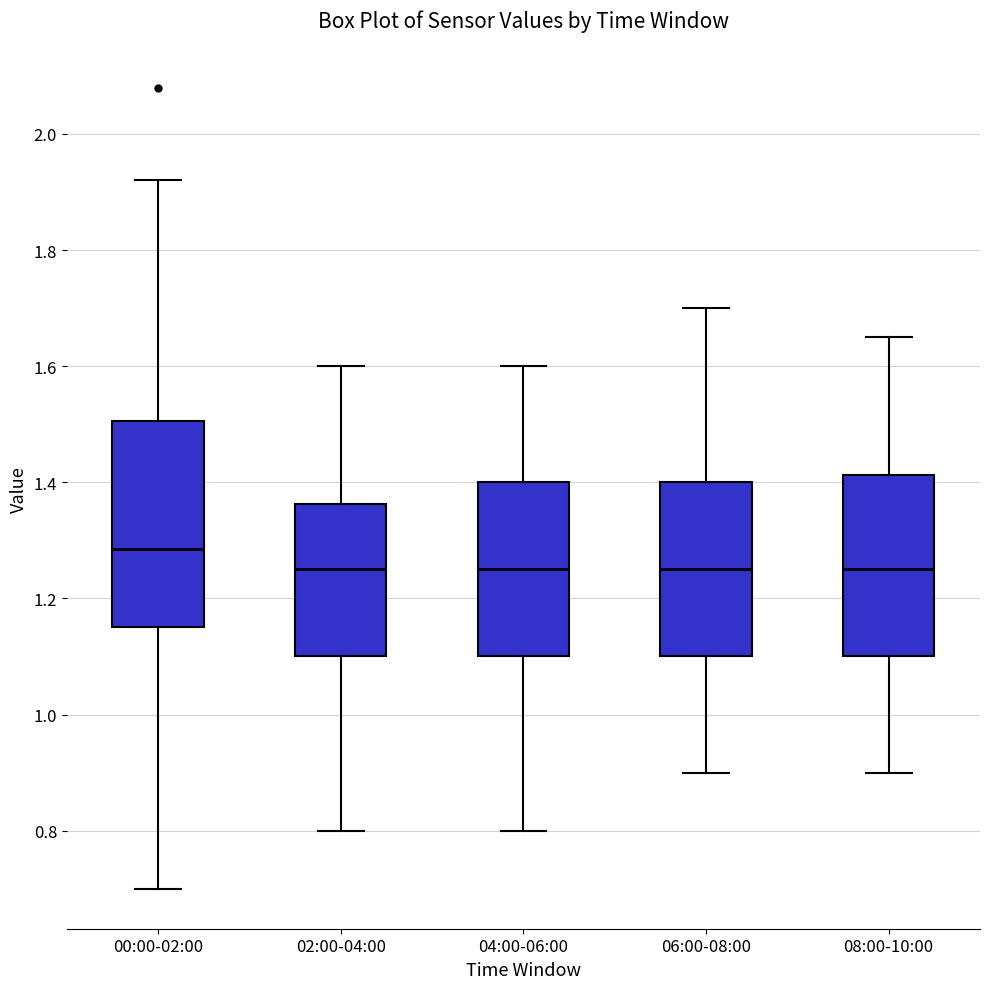

Reading left to right, read every box against the y-axis: the position of its median line, the range the box covers, and the ends of its whiskers. The values are not printed on the chart, so give them approximately, as read against the axis.

00:00-02:00: median 1.28, box 1.16 to 1.50, whiskers 0.70 to 1.92
02:00-04:00: median 1.26, box 1.10 to 1.36, whiskers 0.80 to 1.60
04:00-06:00: median 1.26, box 1.10 to 1.40, whiskers 0.80 to 1.60
06:00-08:00: median 1.26, box 1.10 to 1.40, whiskers 0.90 to 1.70
08:00-10:00: median 1.26, box 1.10 to 1.42, whiskers 0.90 to 1.66